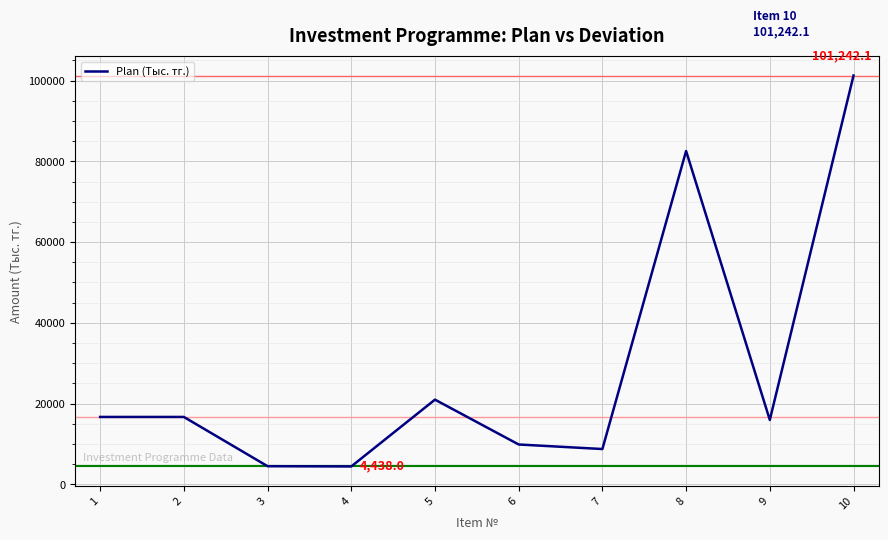

The value at 4 is 4438.0. True or false?

True